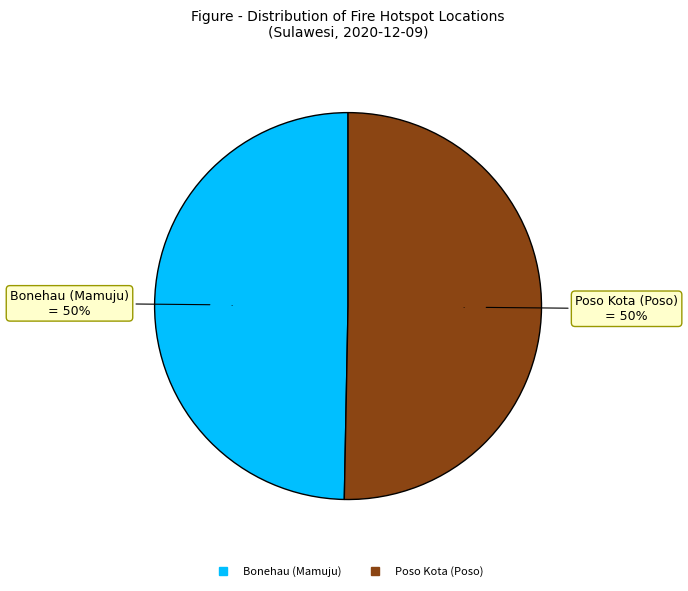

To the nearest percent, what portion does Poso Kota (Poso) represent?

50%